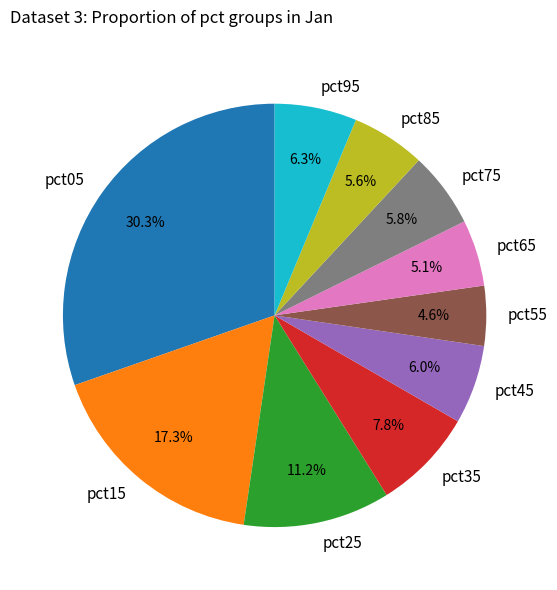

What is the total percentage of pct45 and pct65?

11.1%